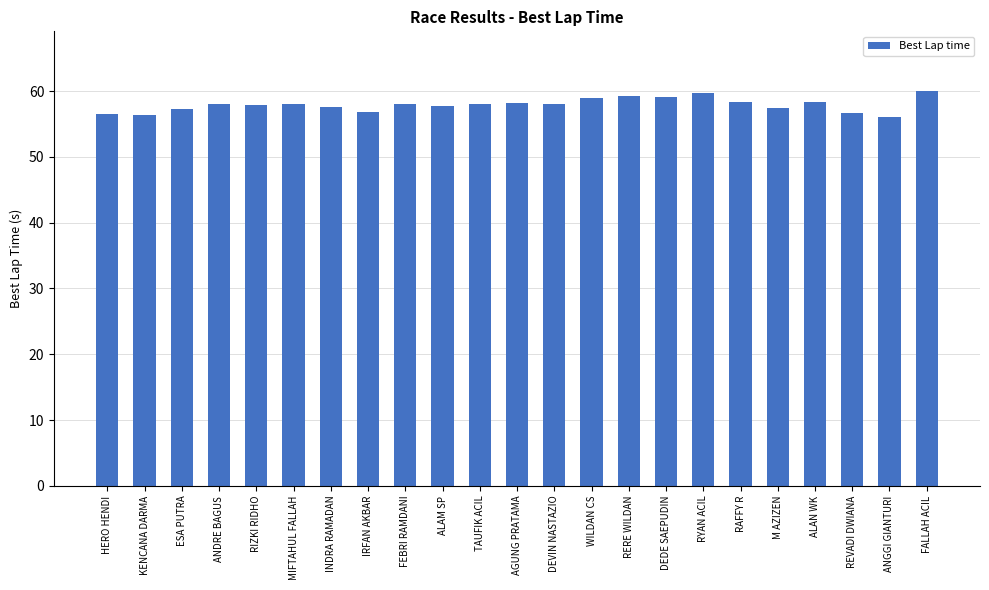

What is the sum of the values at TAUFIK ACIL and MIFTAHUL FALLAH?

116.0